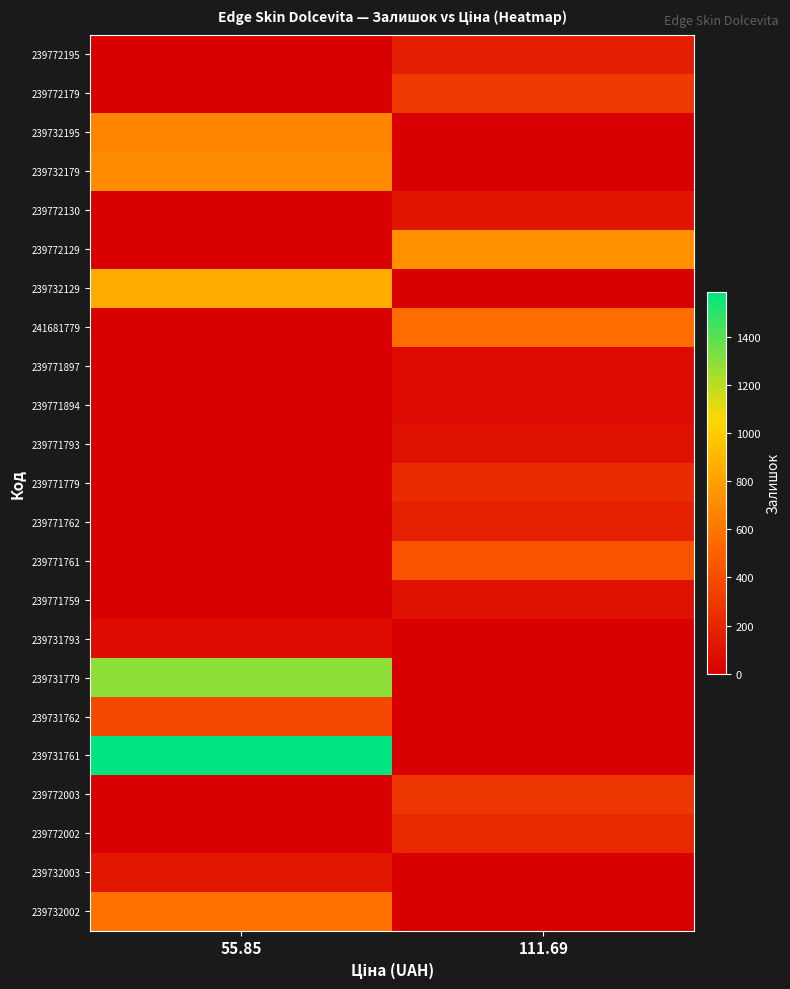

At how many categories does at least one series exceed 824?

1